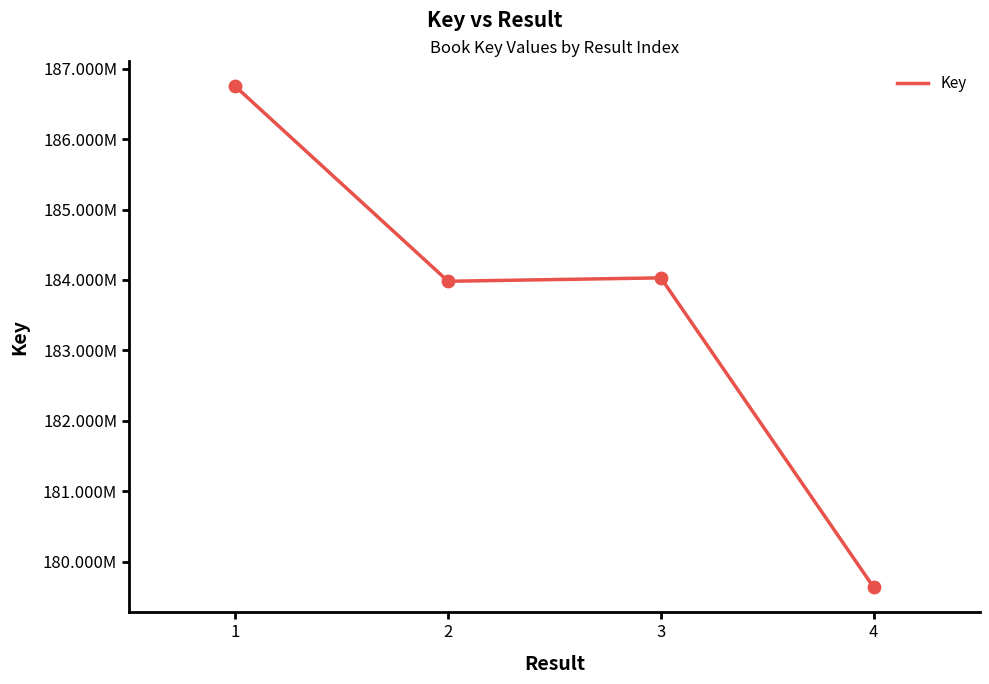

Which has a higher value, 2 or 4?

2